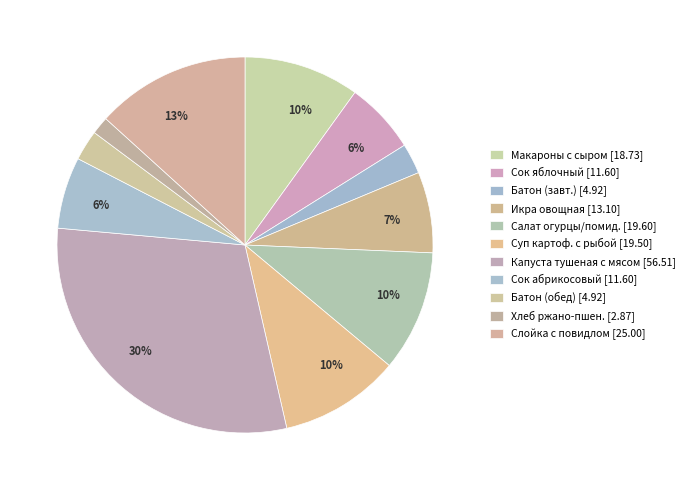

Count the number of slices in the pie.

11